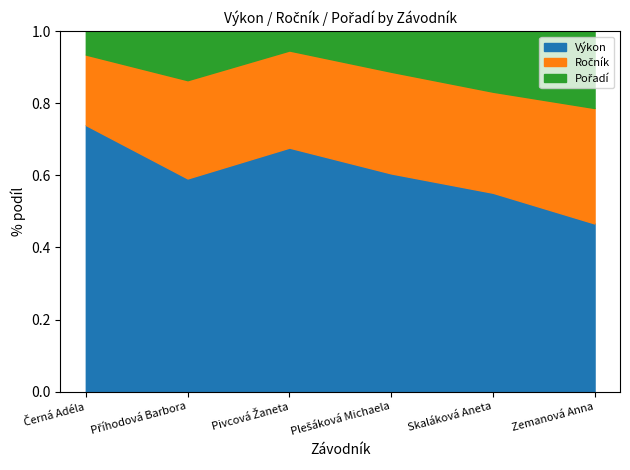

Reading left to right, list all the values displayed in this chart.

Výkon: Černá Adéla=11.3	Příhodová Barbora=8.7	Pivcová Žaneta=12.6	Plešáková Michaela=10.7	Skaláková Aneta=9.8	Zemanová Anna=8.7
Ročník: Černá Adéla=3.0	Příhodová Barbora=4.0	Pivcová Žaneta=5.0	Plešáková Michaela=5.0	Skaláková Aneta=5.0	Zemanová Anna=6.0
Pořadí: Černá Adéla=1.0	Příhodová Barbora=2.0	Pivcová Žaneta=1.0	Plešáková Michaela=2.0	Skaláková Aneta=3.0	Zemanová Anna=4.0